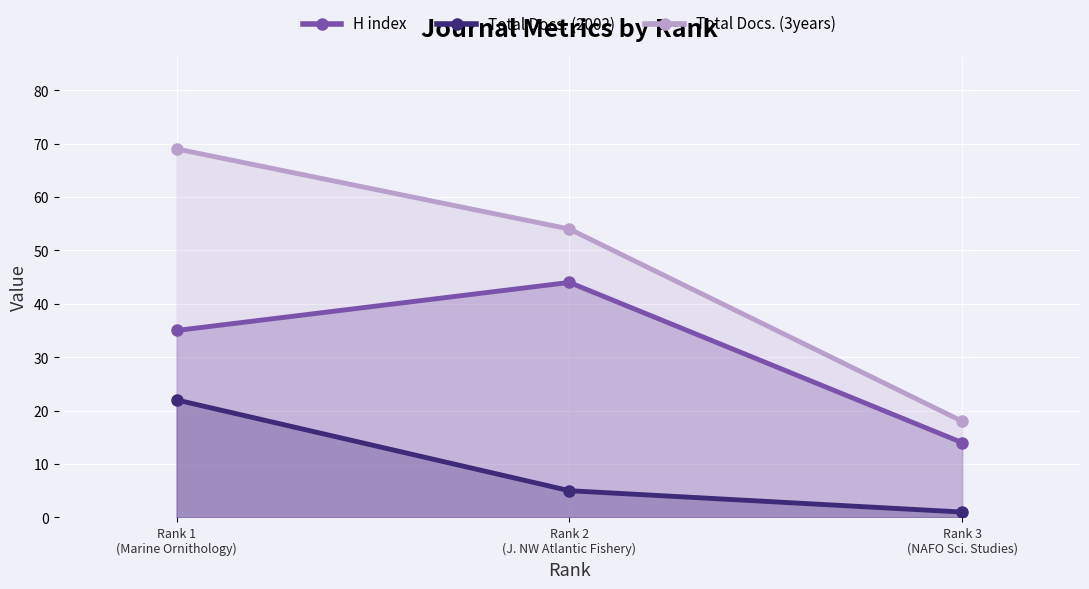

Is it true that H index equals 35 at Rank 1
(Marine Ornithology)?

True